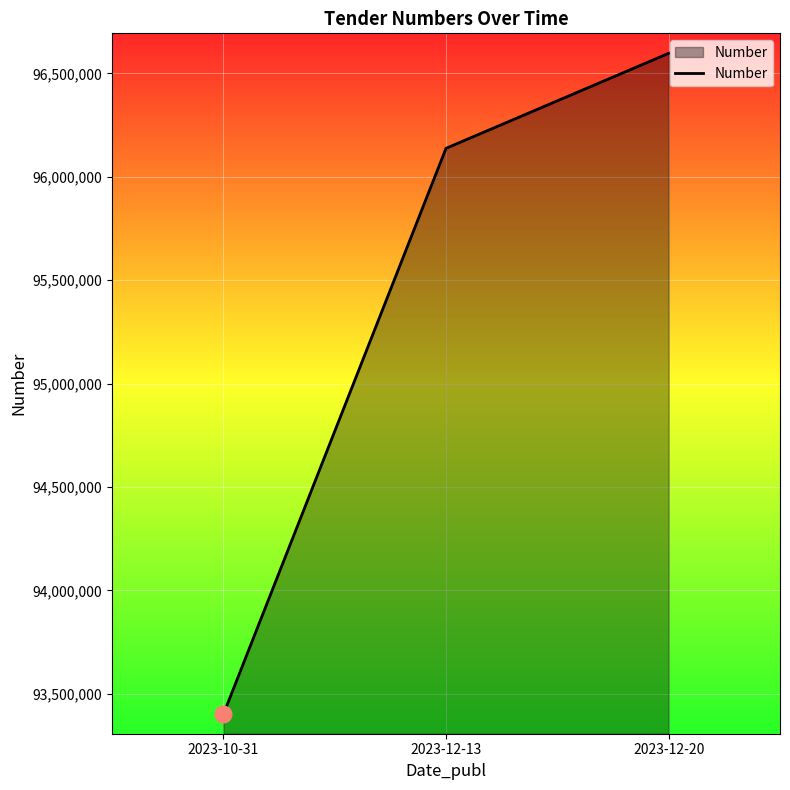

Reading left to right, transcribe all the data shown in this chart.

93400556.0	96137990.5	96597372.5